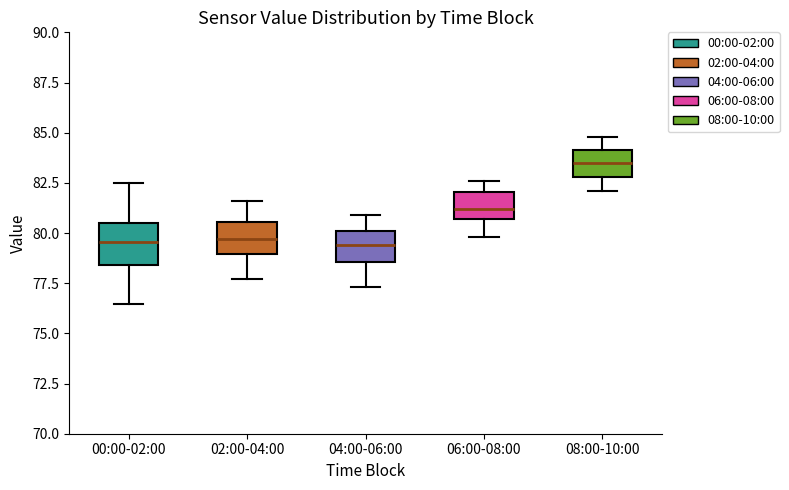

Where is the upper edge of the box for 04:00-06:00 on the y-axis? The values are not printed on the chart, so give them approximately, as read against the axis.

80.0